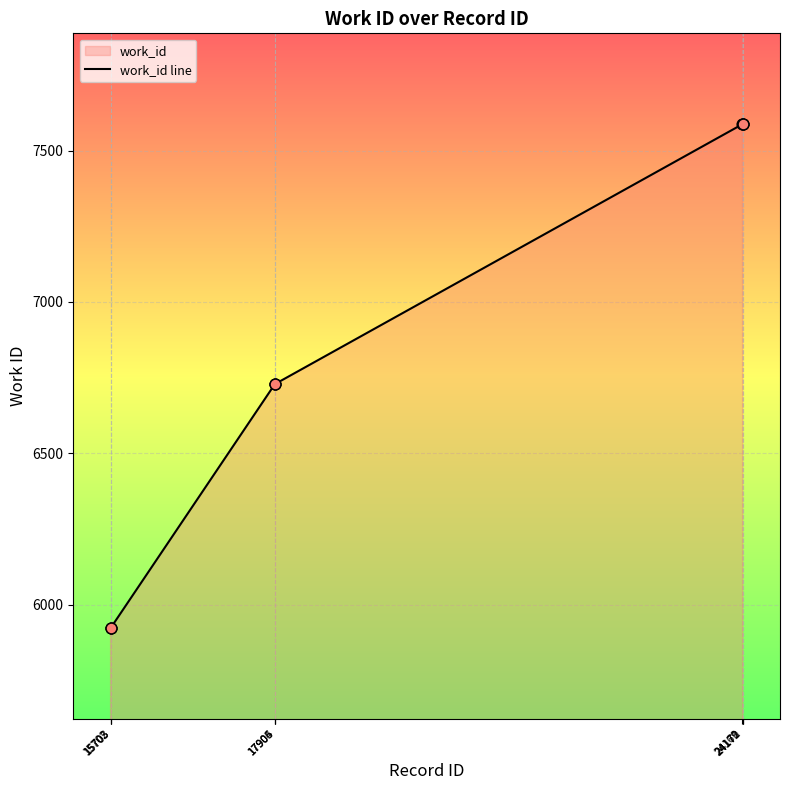

Which has a higher value, 24169 or 15705?

24169